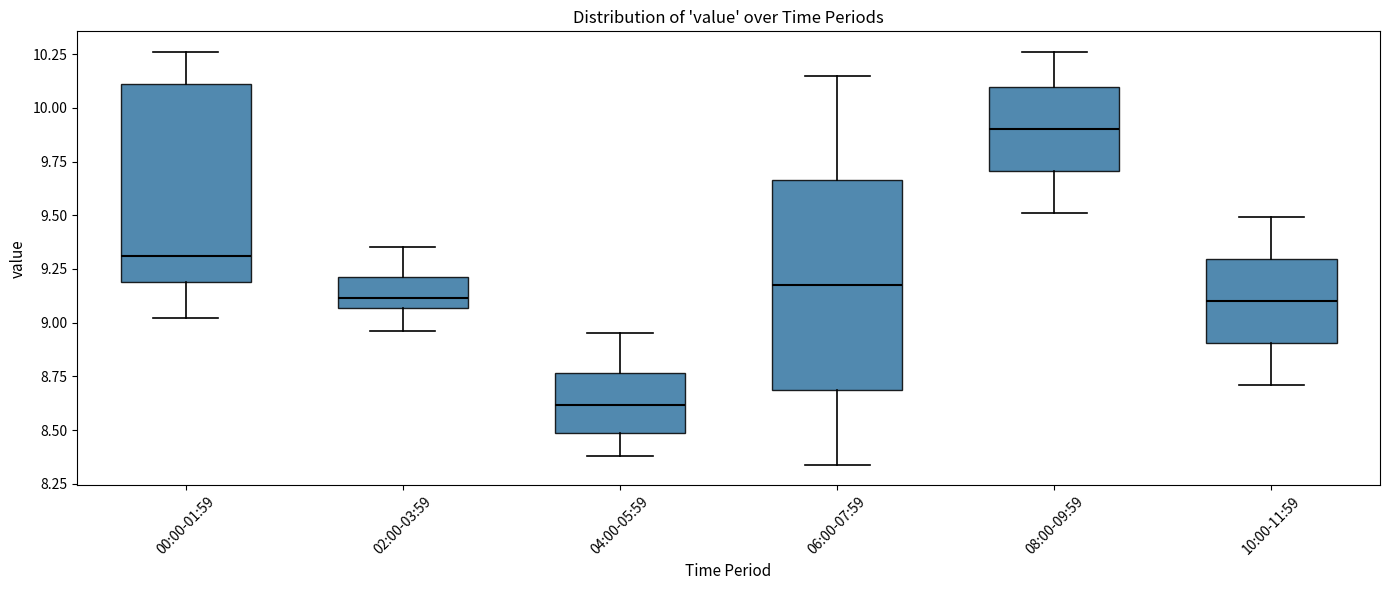

Where is the lower edge of the box for 10:00-11:59 on the y-axis? The values are not printed on the chart, so give them approximately, as read against the axis.

8.90